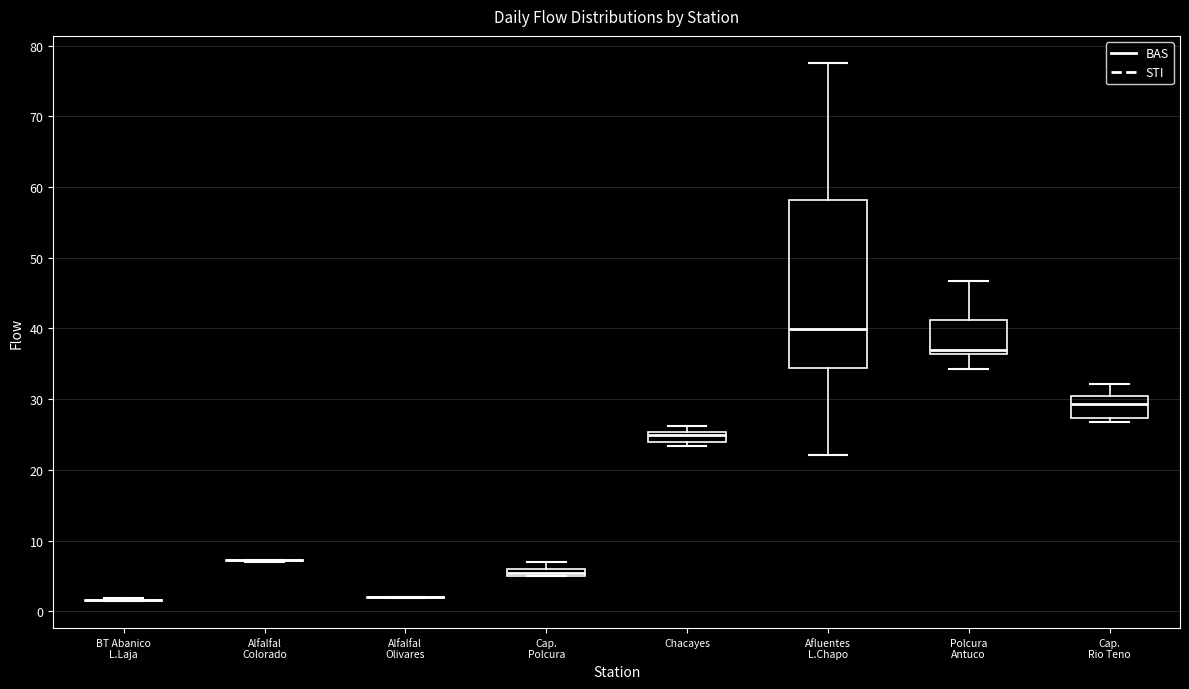

Which box is the tallest, from its lower edge to its upper edge?

Afluentes L.Chapo